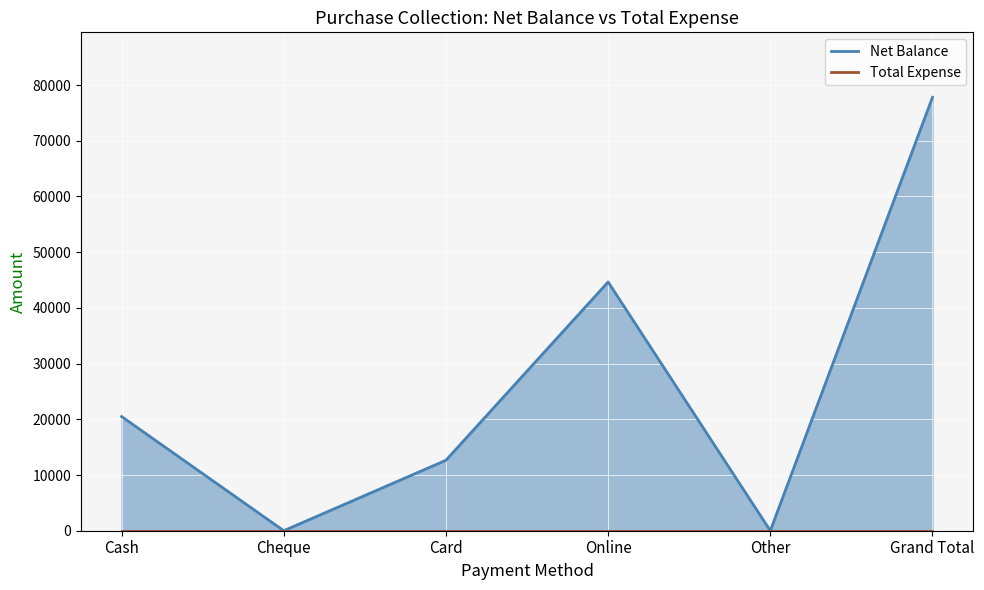

What is the highest value of the Net Balance series?

77800